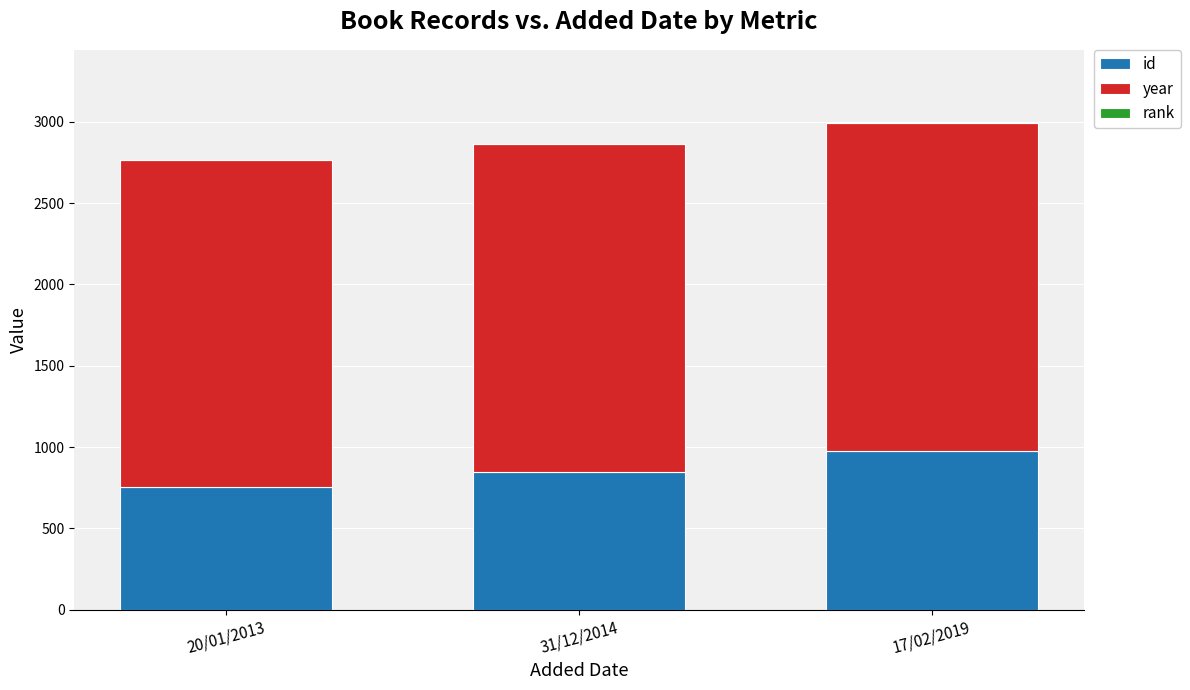

What is the maximum value for id?

977